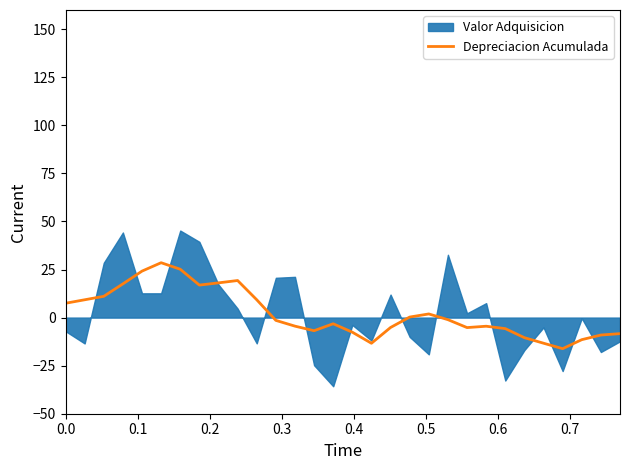

Reading left to right, what are all the values shown in this chart?

7.5	9.3	11.1	17.5	24.2	28.5	25.1	16.9	18.1	19.3	9.3	-1.4	-4.4	-6.8	-3.2	-7.6	-13.3	-5.1	0.3	1.9	-1.1	-5.2	-4.5	-5.7	-10.4	-13.3	-16.2	-11.5	-9.1	-8.3